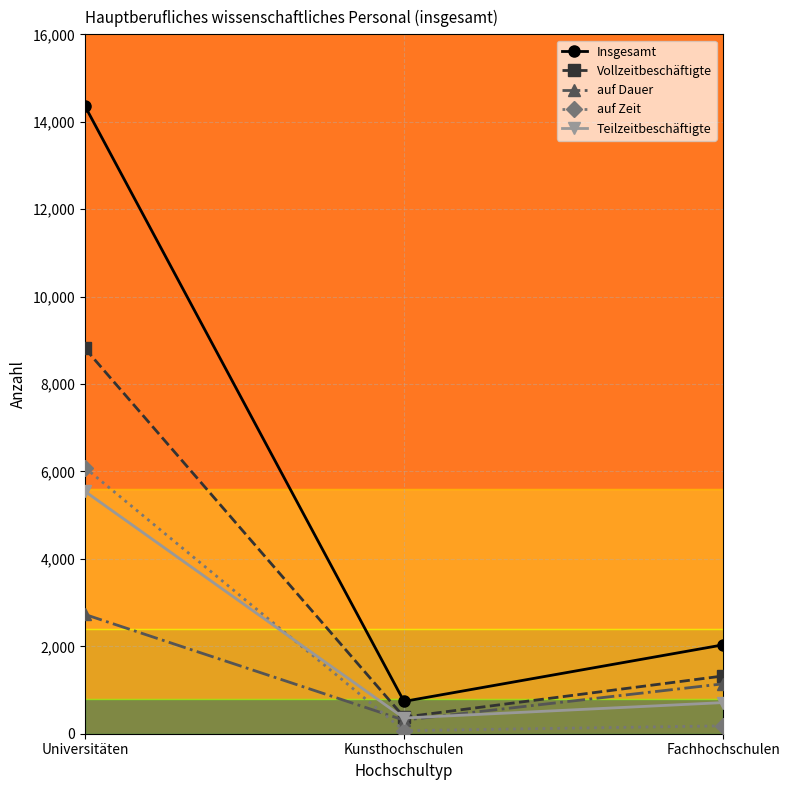

What is the value of the Insgesamt point at the 1st from the left?

14361